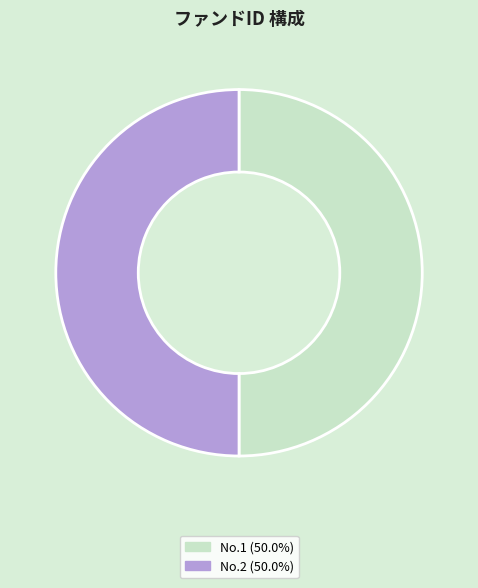

How many slices are in this pie chart?

2